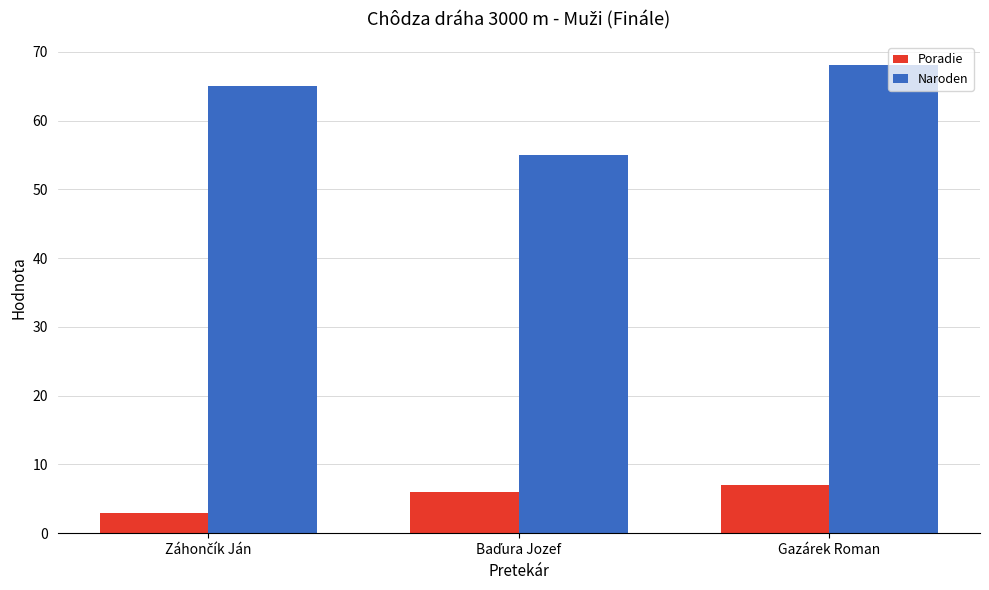

Which series has the largest total across all categories?

Naroden